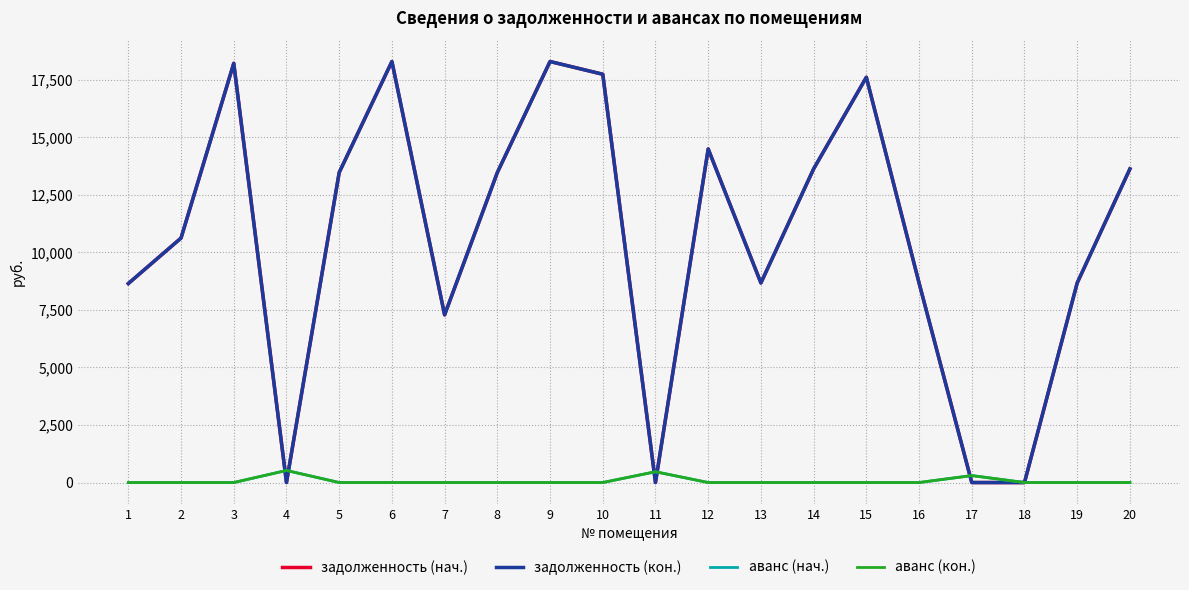

What is the highest value of the задолженность (кон.) series?

18288.7